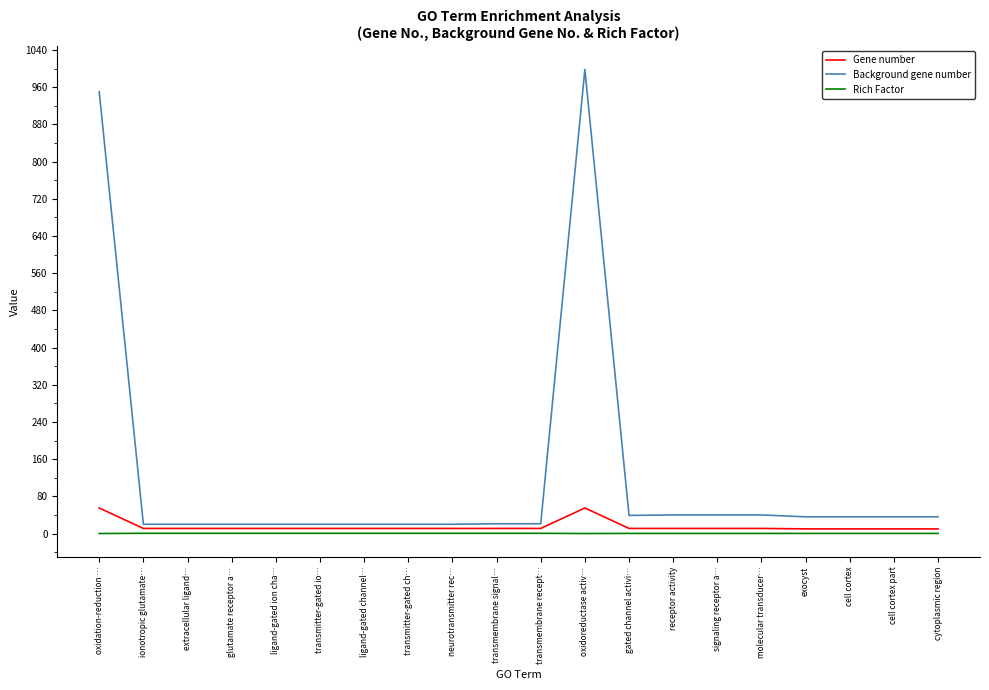

What is the maximum value for Background gene number?

998.0